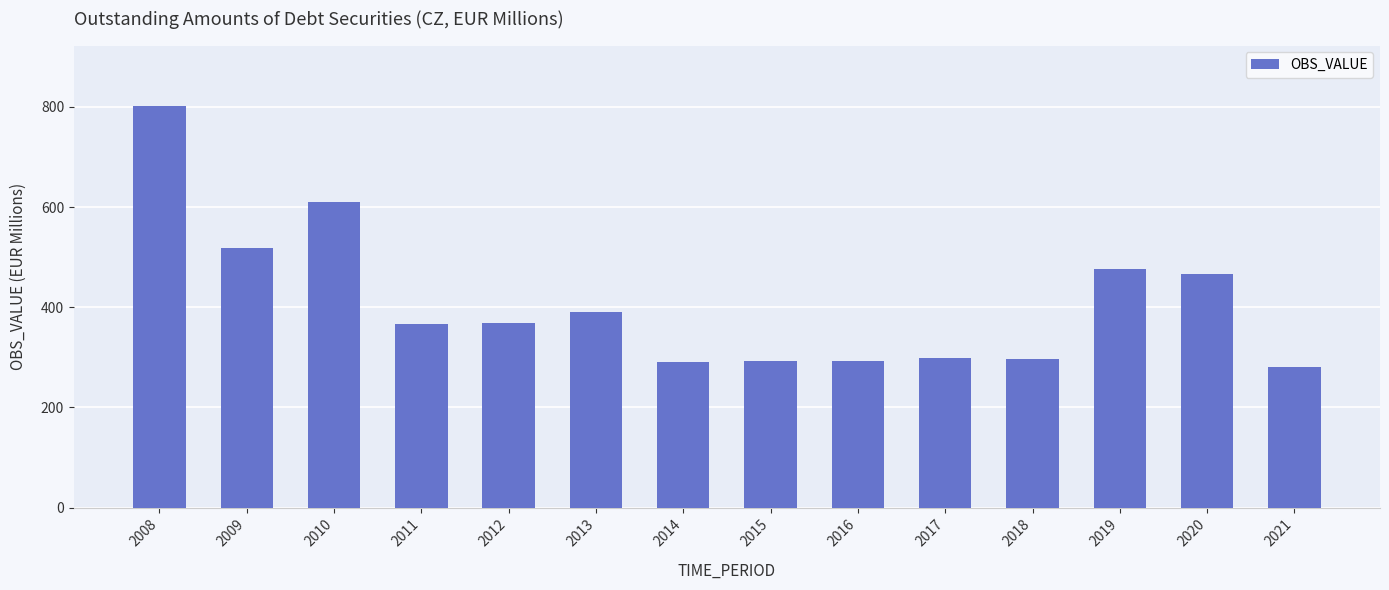

What is the minimum value shown in the chart?

280.5